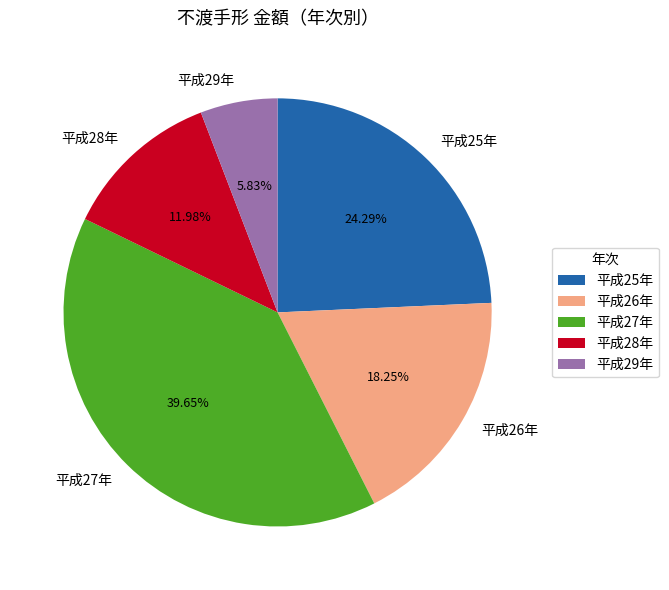

Is it true that 平成27年 is 40% of the pie?

True